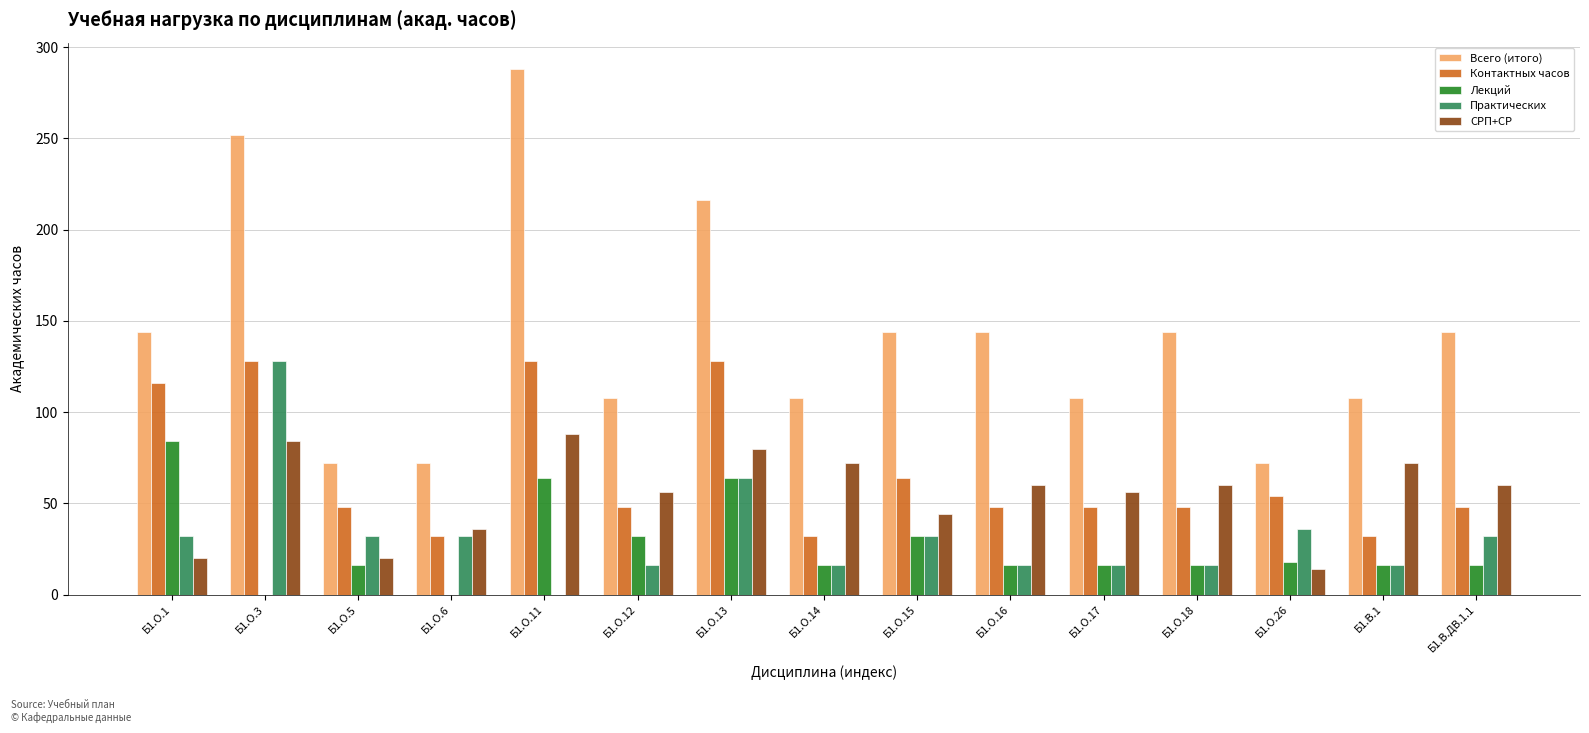

Which series changed the most between Б1.О.5 and Б1.О.11?

Всего (итого)